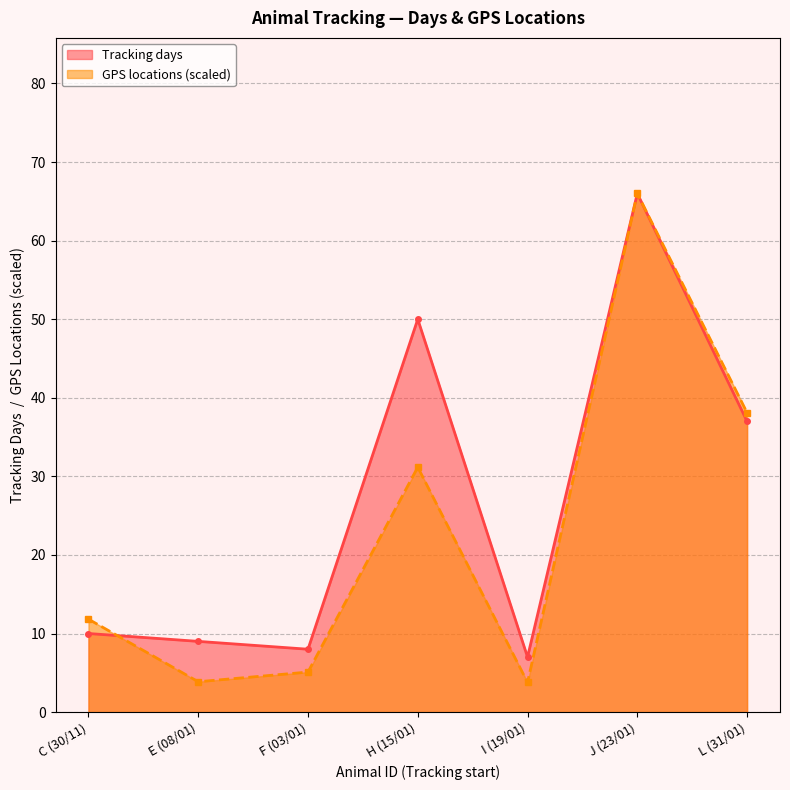

Reading left to right, transcribe all the data shown in this chart.

Tracking days: 10.0	9.0	8.0	50.0	7.0	66.0	37.0
GPS locations: 11.8	3.9	5.1	31.2	3.8	66.0	38.1